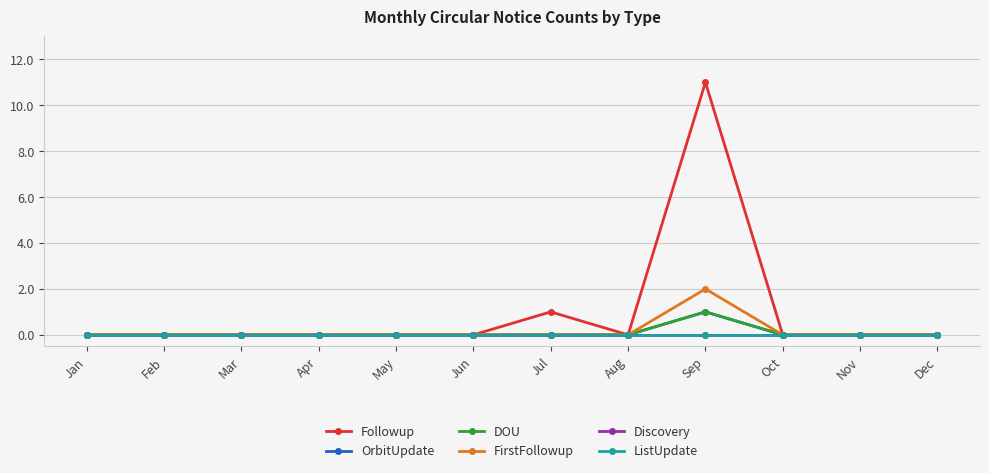

At which category does OrbitUpdate reach its first local peak?

Sep